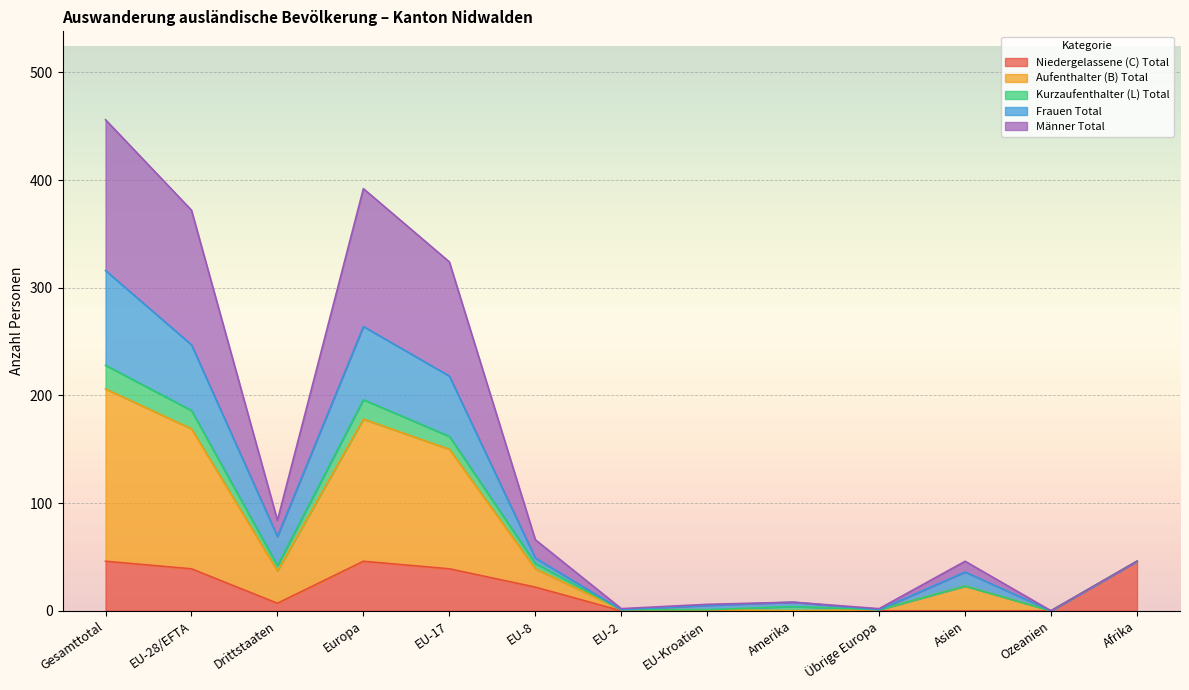

At which category does Niedergelassene (C) Total reach its first local valley?

Drittstaaten